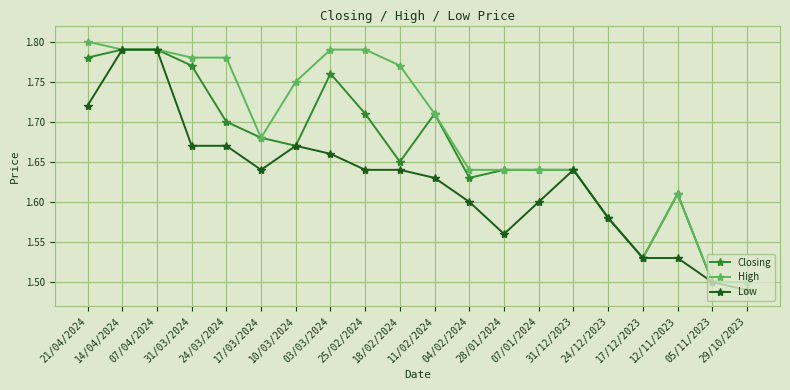

What is the label of the 10th point from the right?

11/02/2024